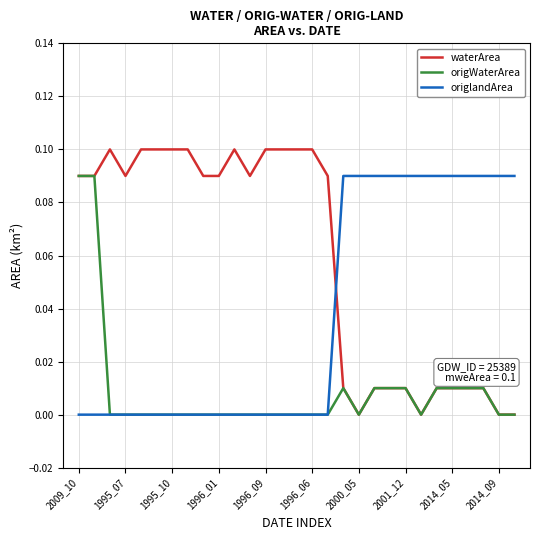

True or false: waterArea and origlandArea cross at least once.

True